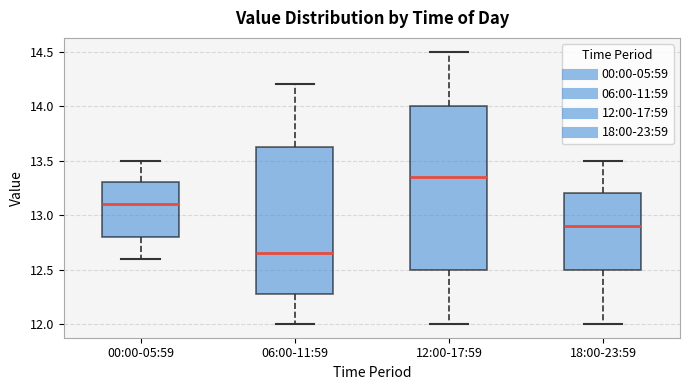

Which box is the tallest, from its lower edge to its upper edge?

12:00-17:59